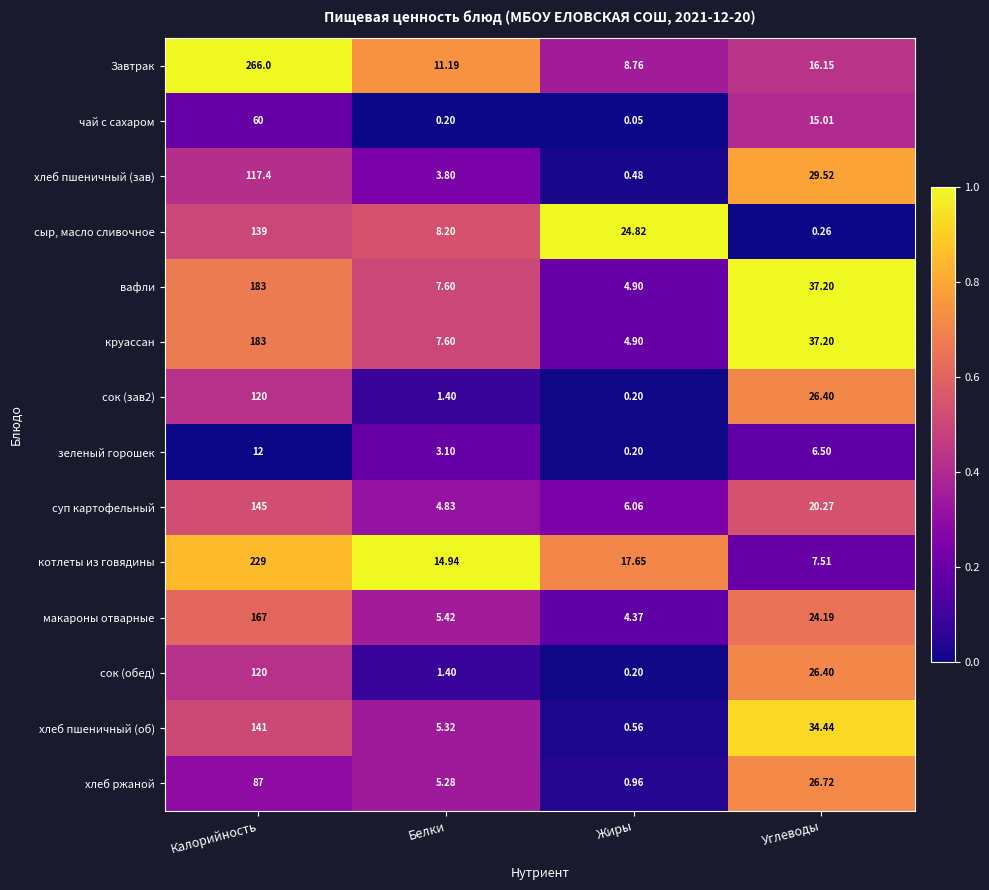

Which series has the widest spread of values?

Завтрак